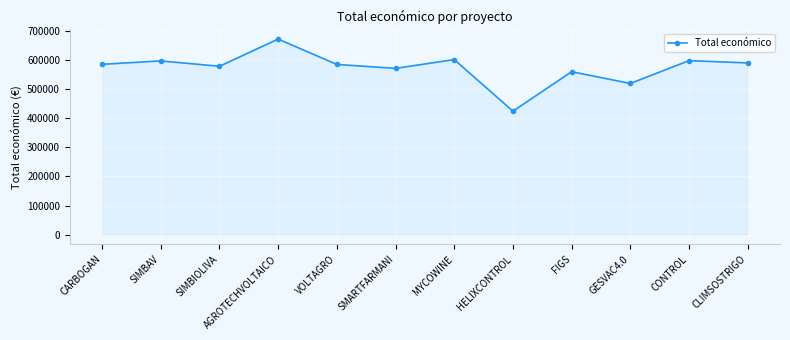

Which category has the highest value across all series?

AGROTECHVOLTAICO